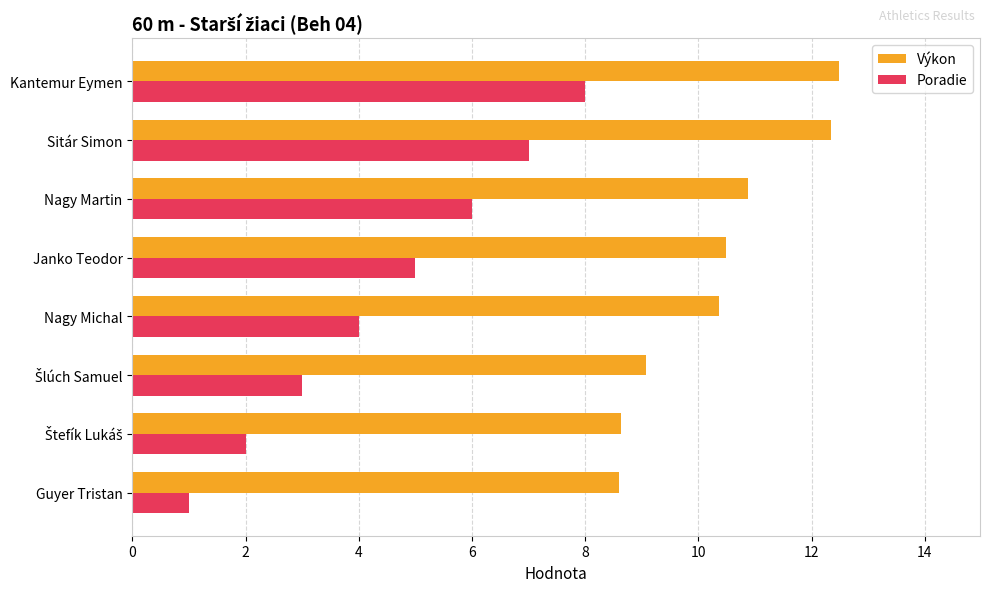

Count the number of data series in this chart.

2